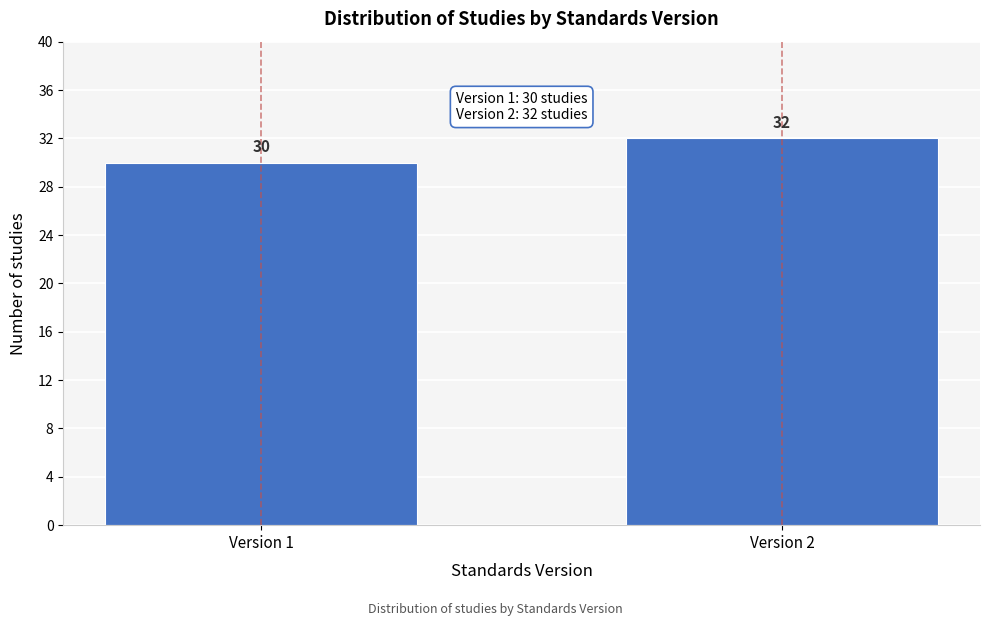

Reading left to right, extract all data points from this chart.

Version 1=30	Version 2=32